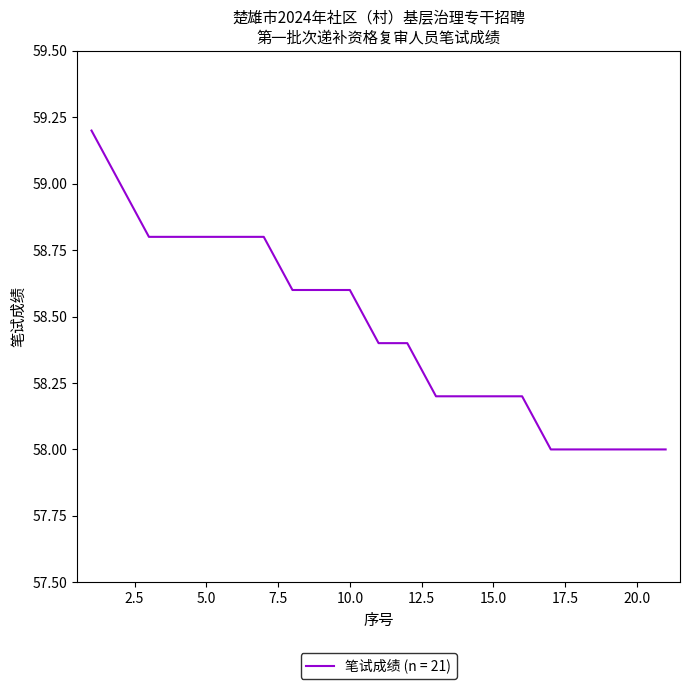

What is the smallest value displayed?

58.0